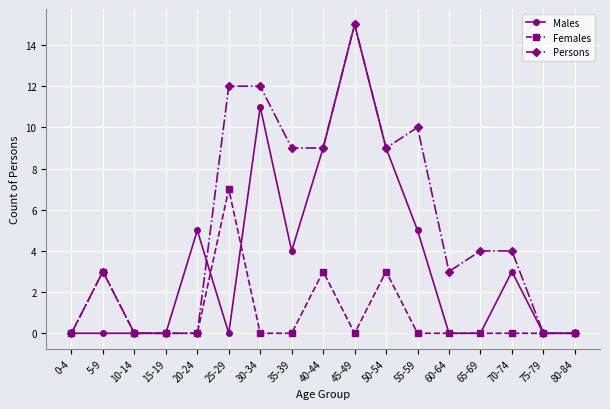

What is the label of the 10th point from the left?

45-49